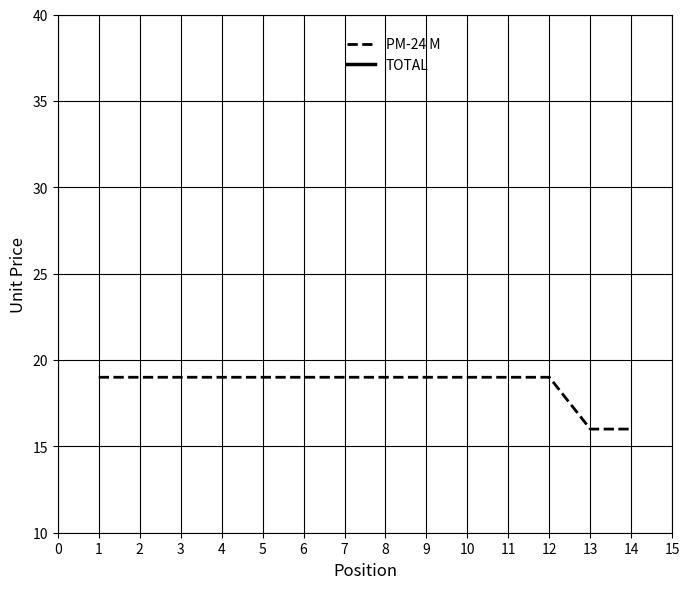

What are all the series names shown in the legend?

PM-24 M, TOTAL